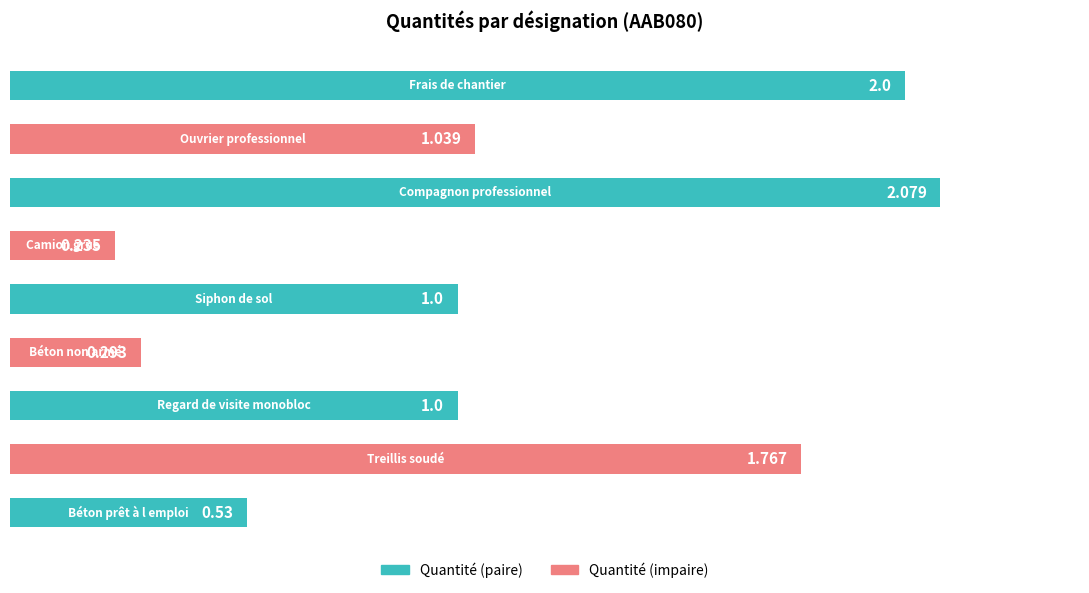

What is the sum of all values?

9.9